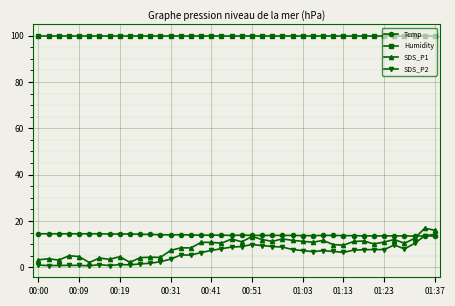

True or false: Humidity and Temp cross at least once.

False